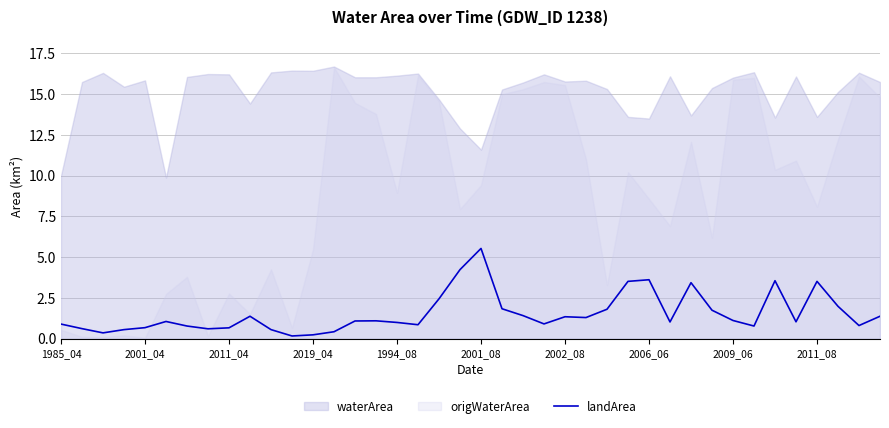

Which category has the highest value in the landArea series?

2001_08